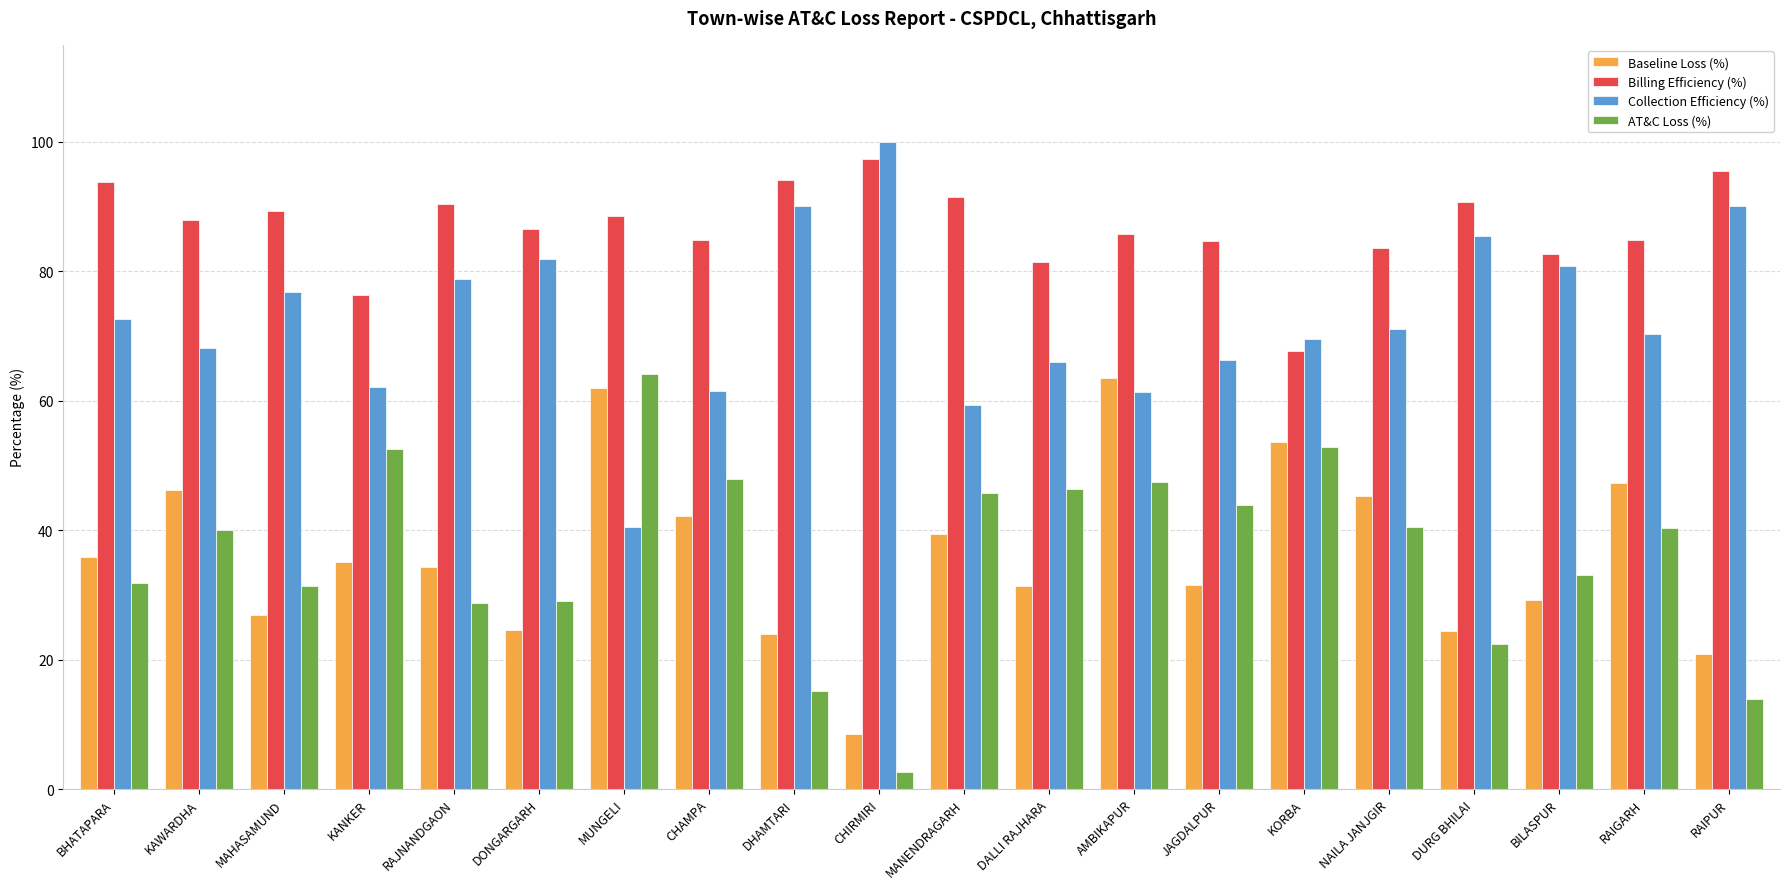

What position from the left is MANENDRAGARH?

11